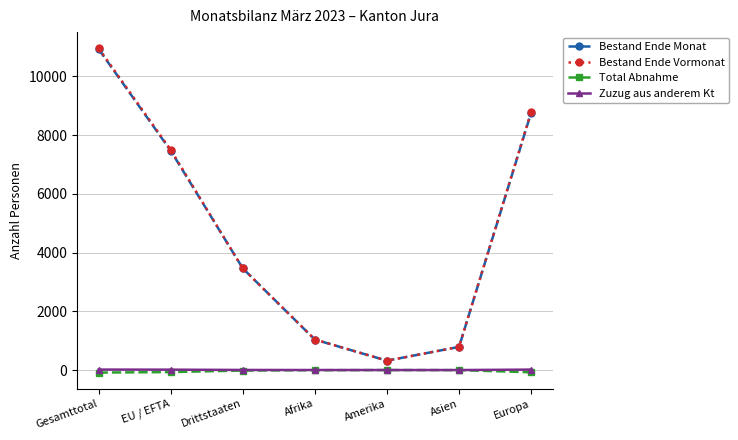

How many data points in Total Abnahme are less than -17?

3